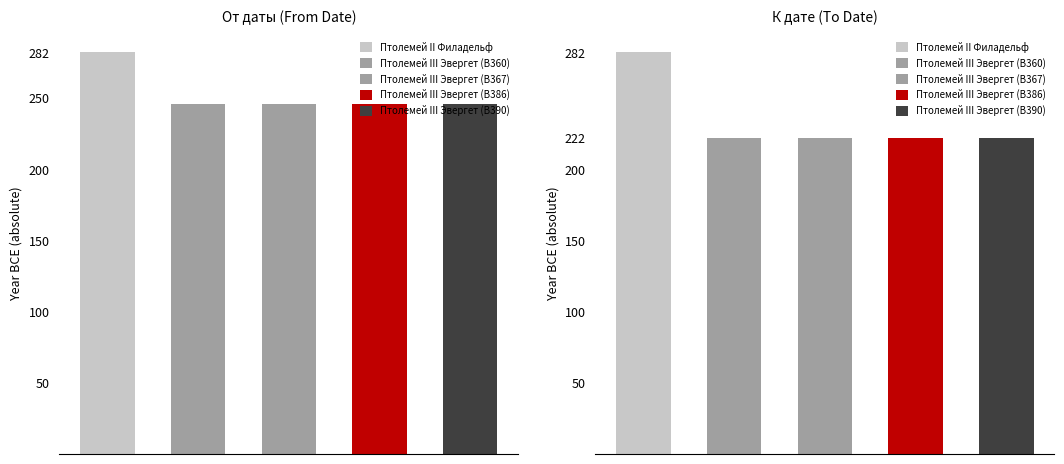

Which series has the largest range (max minus min)?

К дате